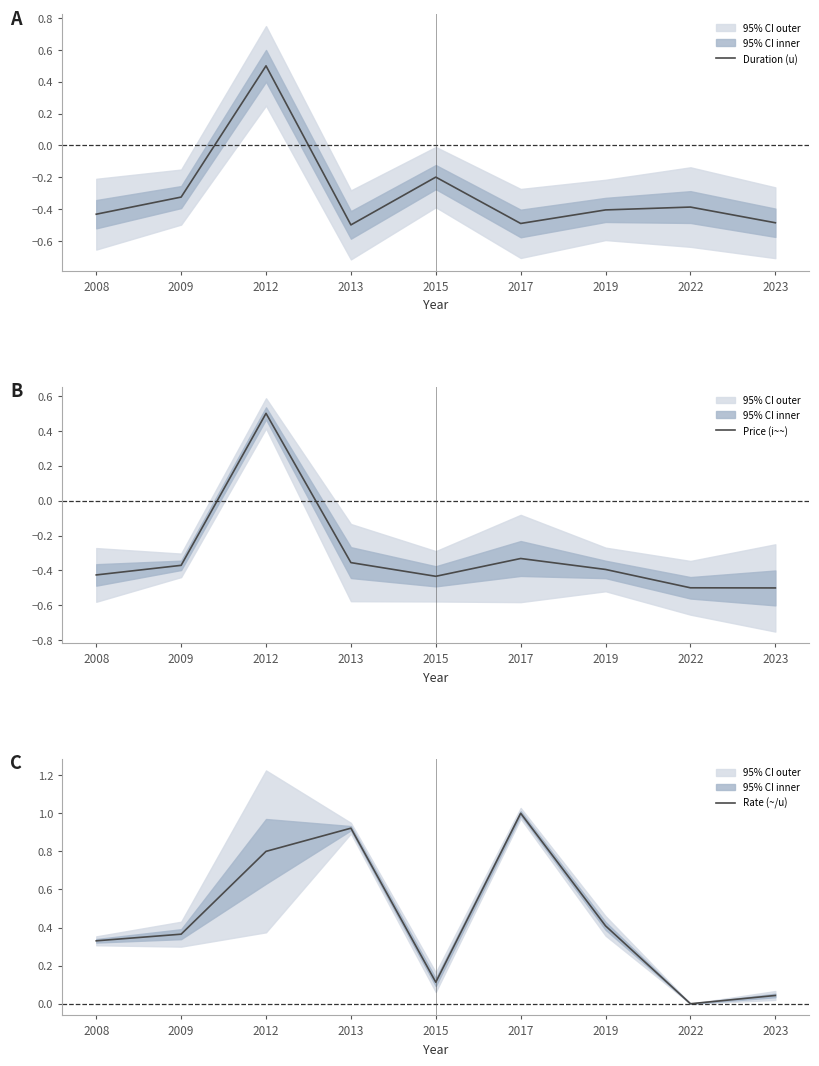

Which series has the largest total across all categories?

Rate (~/u)